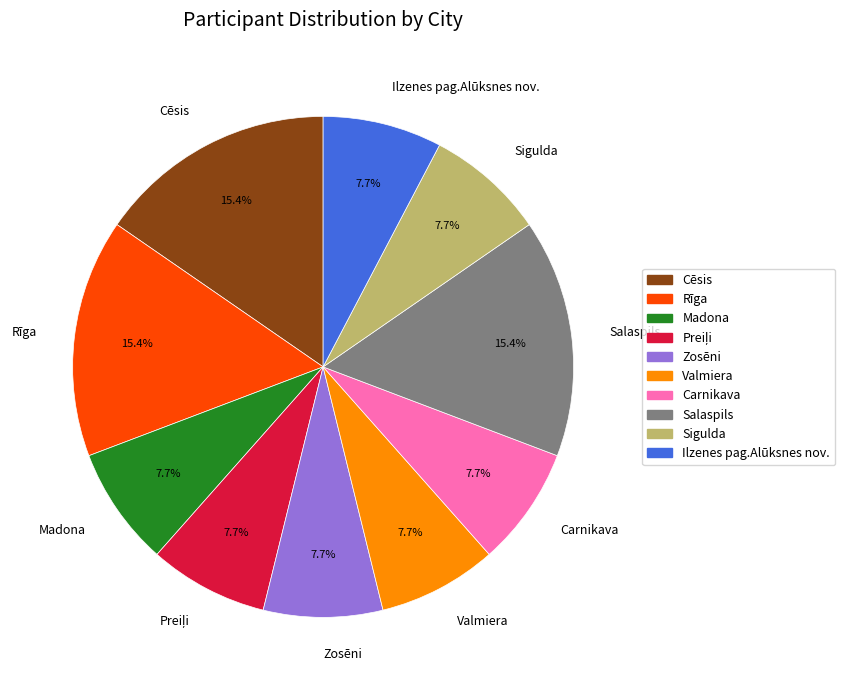

To the nearest percent, what is the average slice percentage?

10%